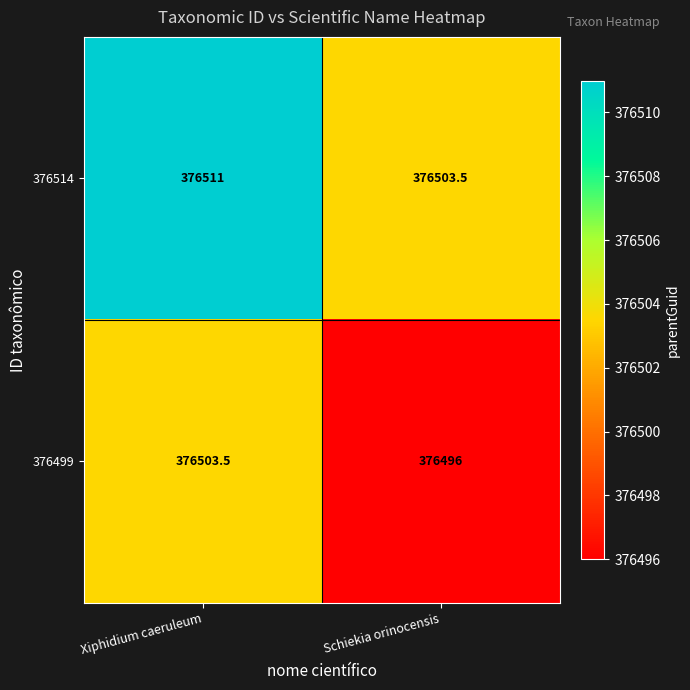

Reading left to right, list all the values displayed in this chart.

376514: 376511.0	376503.5
376499: 376503.5	376496.0